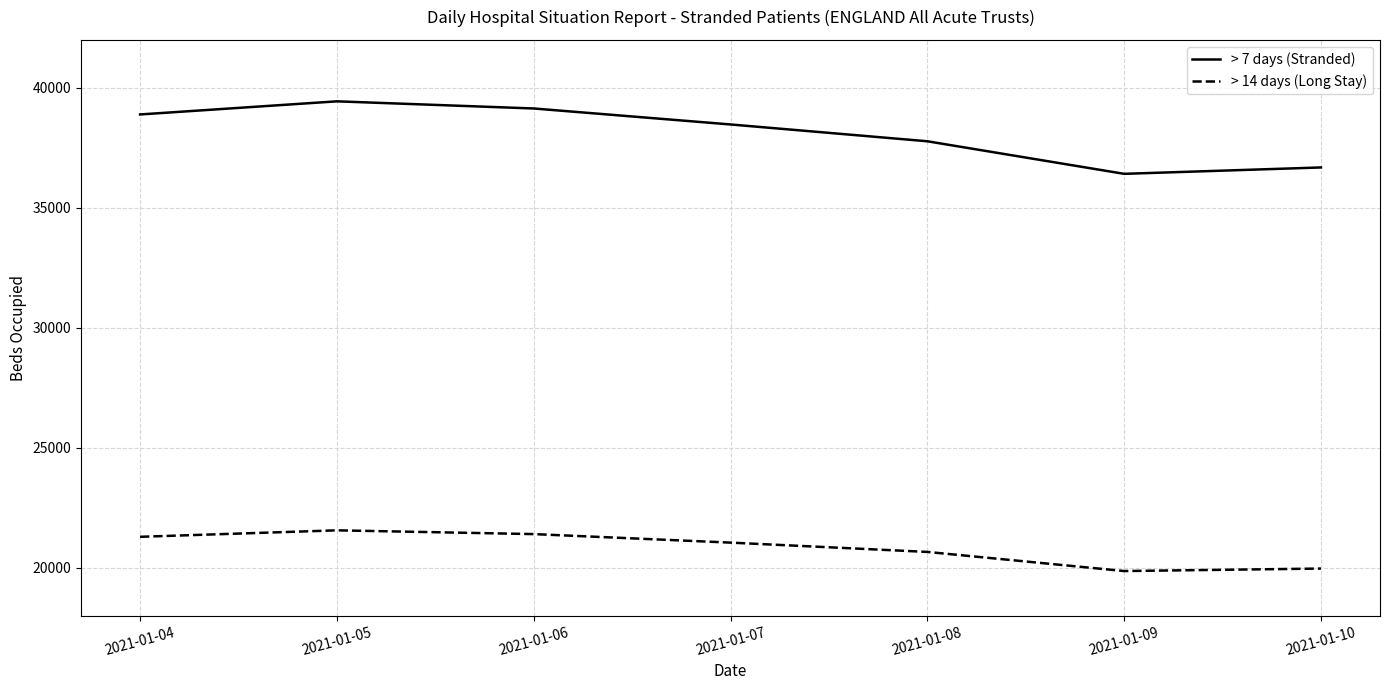

True or false: > 7 days (Stranded) has a value of 39439 at 2021-01-05.

True